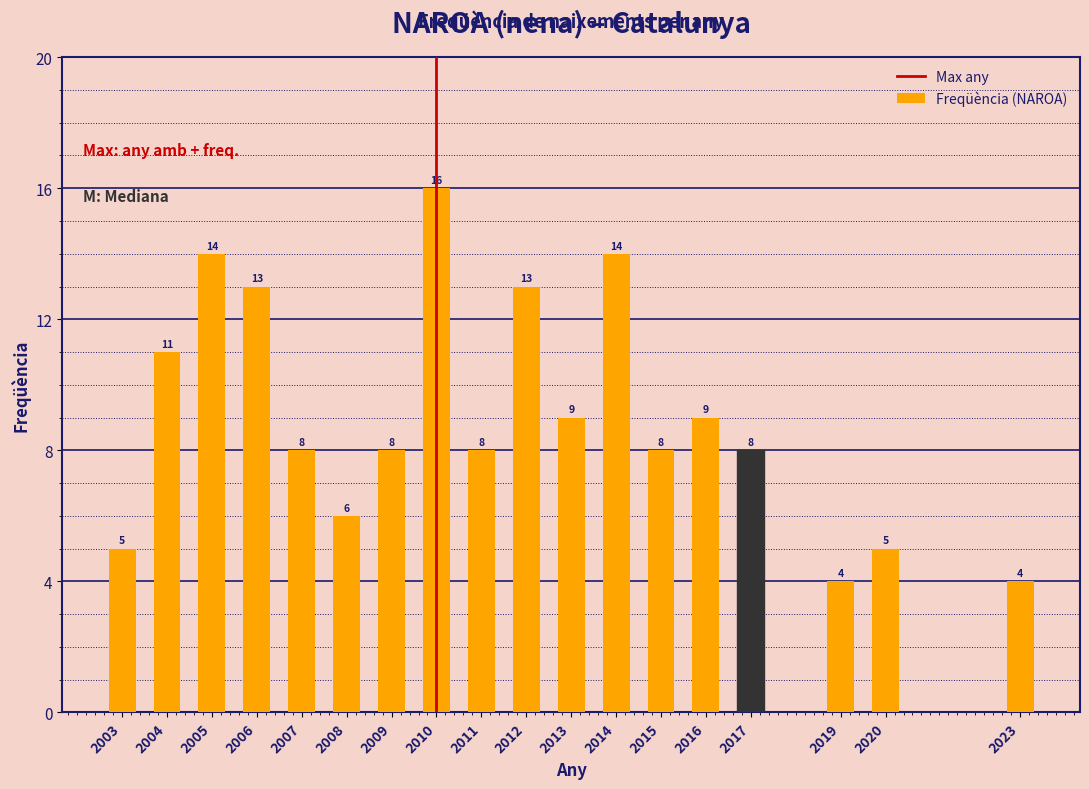

Reading right to left, transcribe all the data shown in this chart.

4	5	4	8	9	8	14	9	13	8	16	8	6	8	13	14	11	5